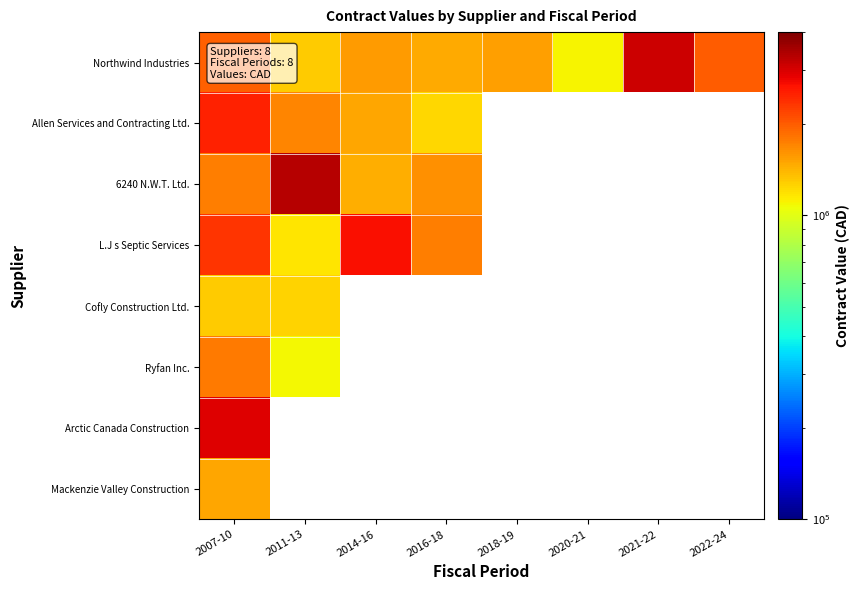

List the series in order of their peak value, lowest first.

Cofly Construction Ltd., Mackenzie Valley Construction, Ryfan Inc., Allen Services and Contracting Ltd., L.J s Septic Services, Arctic Canada Construction, Northwind Industries, 6240 N.W.T. Ltd.